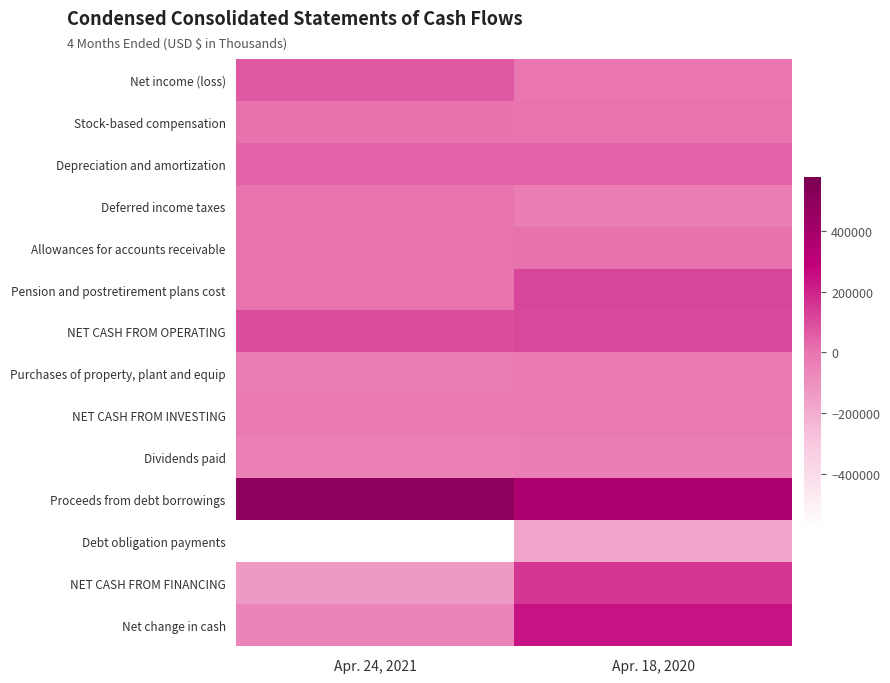

Reading left to right, what are all the values shown in this chart?

Net income (loss): Apr. 24, 2021=71655	Apr. 18, 2020=-5772
Stock-based compensation: Apr. 24, 2021=7182	Apr. 18, 2020=3894
Depreciation and amortization: Apr. 24, 2021=41386	Apr. 18, 2020=44663
Deferred income taxes: Apr. 24, 2021=4066	Apr. 18, 2020=-29605
Allowances for accounts receivable: Apr. 24, 2021=1779	Apr. 18, 2020=6340
Pension and postretirement plans cost: Apr. 24, 2021=277	Apr. 18, 2020=116702
NET CASH FROM OPERATING: Apr. 24, 2021=97995	Apr. 18, 2020=106185
Purchases of property, plant and equip: Apr. 24, 2021=-27278	Apr. 18, 2020=-21700
NET CASH FROM INVESTING: Apr. 24, 2021=-19117	Apr. 18, 2020=-16817
Dividends paid: Apr. 24, 2021=-42503	Apr. 18, 2020=-40286
Proceeds from debt borrowings: Apr. 24, 2021=497570	Apr. 18, 2020=375100
Debt obligation payments: Apr. 24, 2021=-579428	Apr. 18, 2020=-171350
NET CASH FROM FINANCING: Apr. 24, 2021=-135784	Apr. 18, 2020=152271
Net change in cash: Apr. 24, 2021=-56906	Apr. 18, 2020=241639